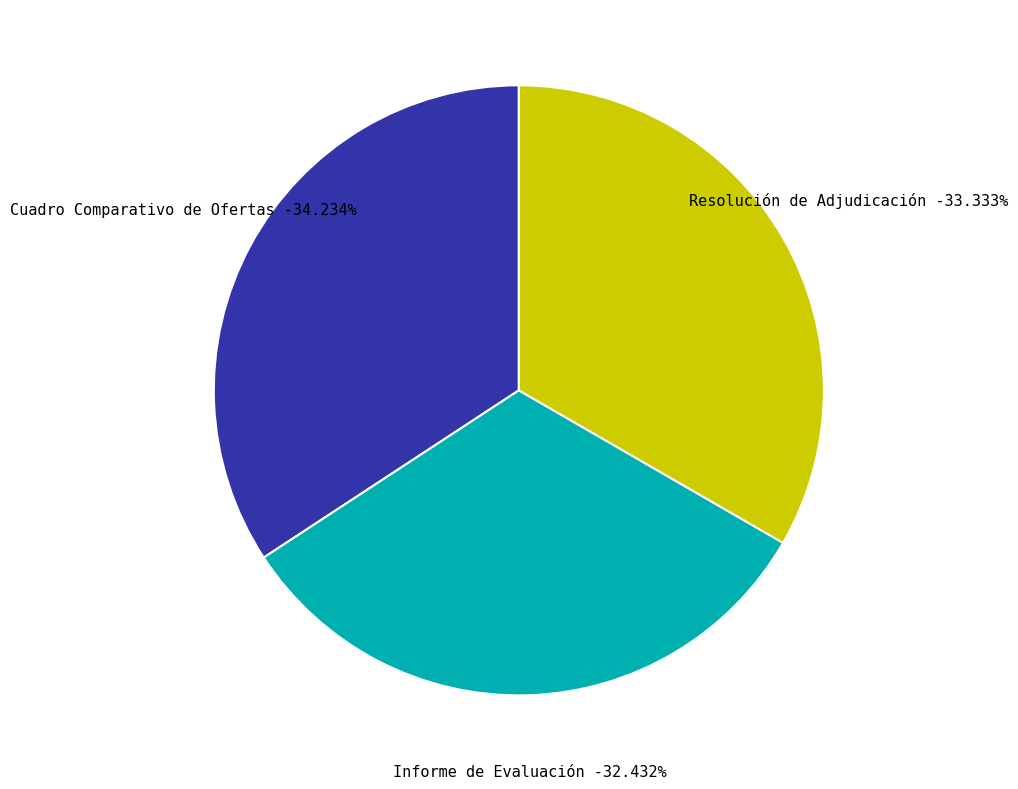

How many segments does this pie chart have?

3